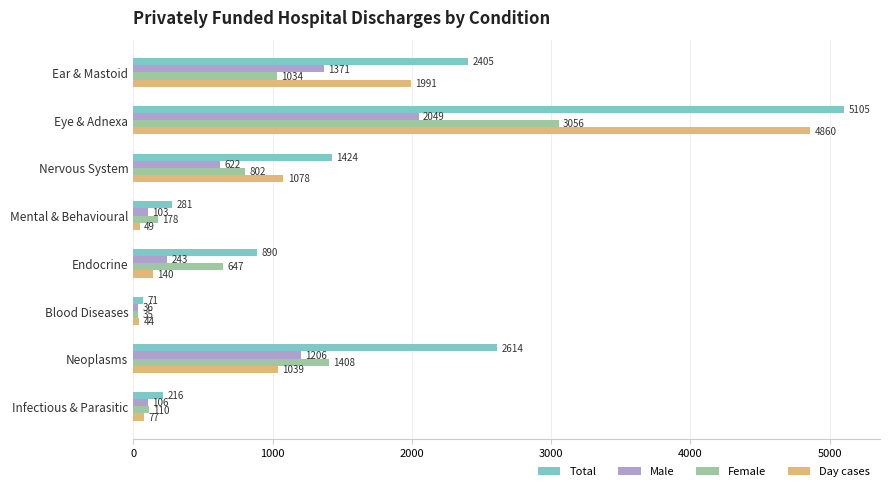

What is the difference between the highest and lowest values at Neoplasms?

1575